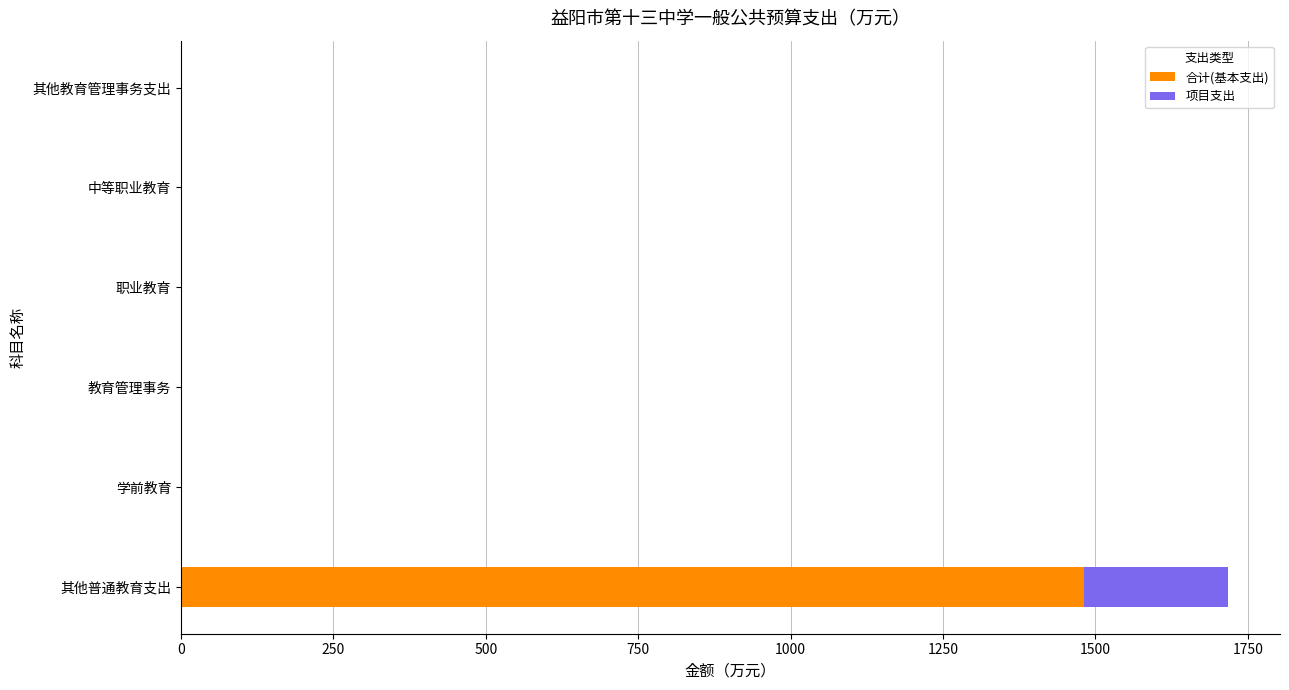

Is it true that 合计(基本支出) equals -637.7 at 教育管理事务?

False